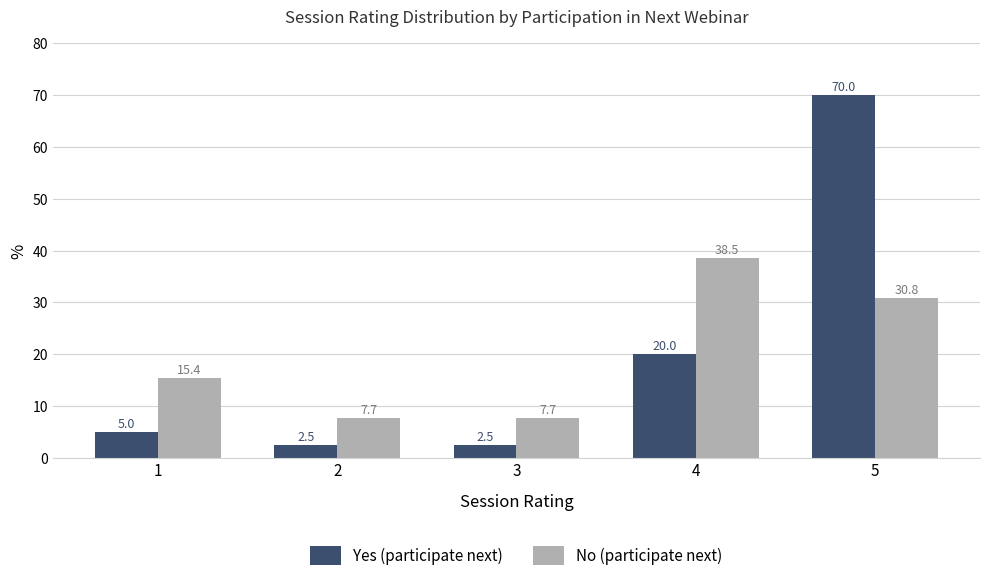

What is the difference between the No (participate next) values at 1 and 3?

7.7